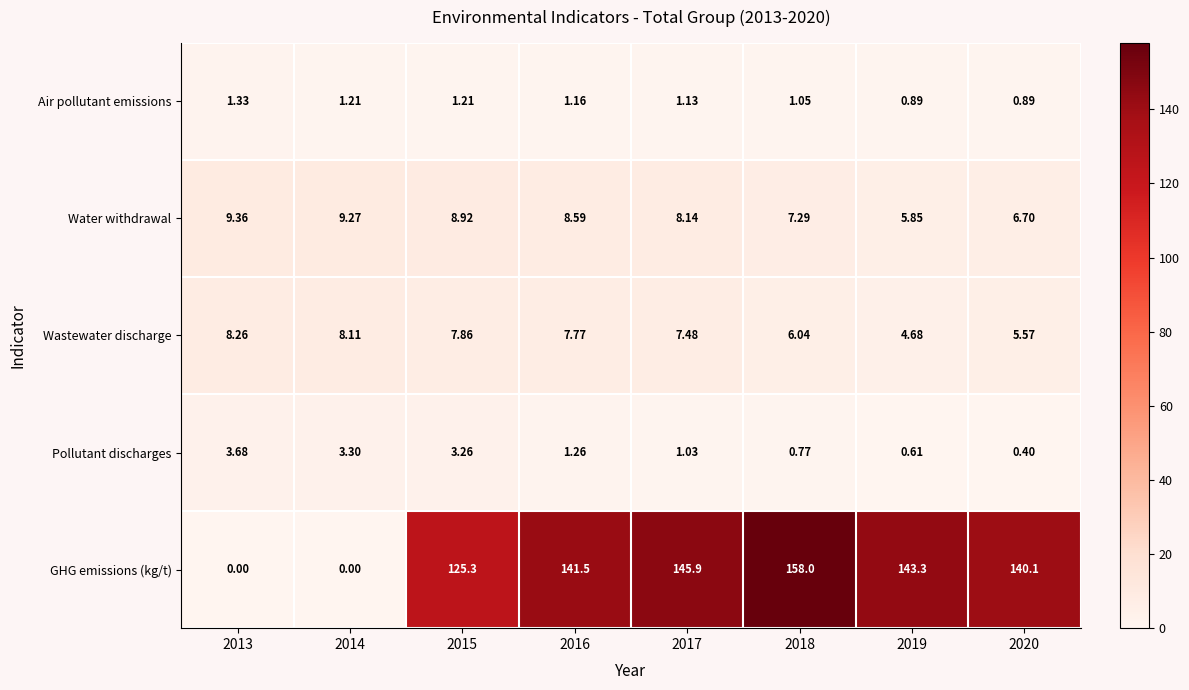

Is the value of GHG emissions (kg/t) at 2014 greater than the value of Air pollutant emissions at 2013?

No